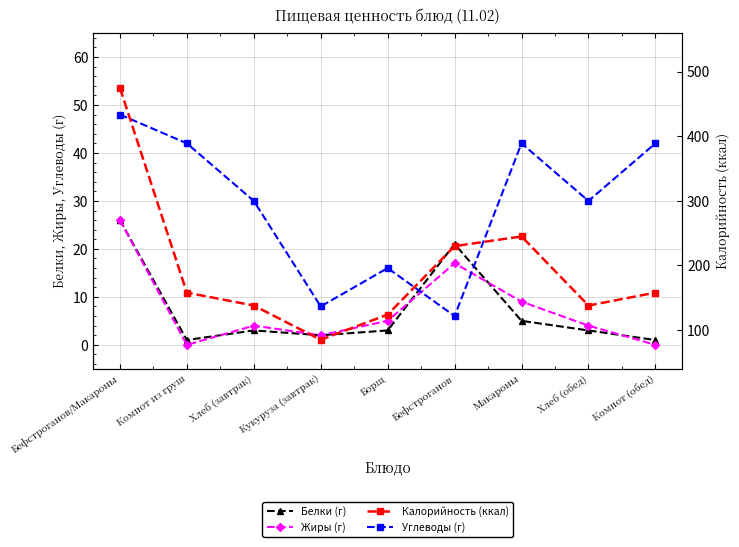

Reading left to right, what are all the values shown in this chart?

Белки (г): 26	1	3	2	3	21	5	3	1
Жиры (г): 26	0	4	2	5	17	9	4	0
Углеводы (г): 48	42	30	8	16	6	42	30	42
Калорийность (ккал): 475	158	138	85	124	230	245	138	158